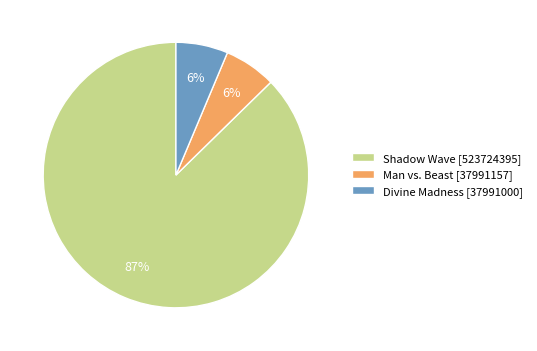

To the nearest percent, what is the average slice percentage?

33%